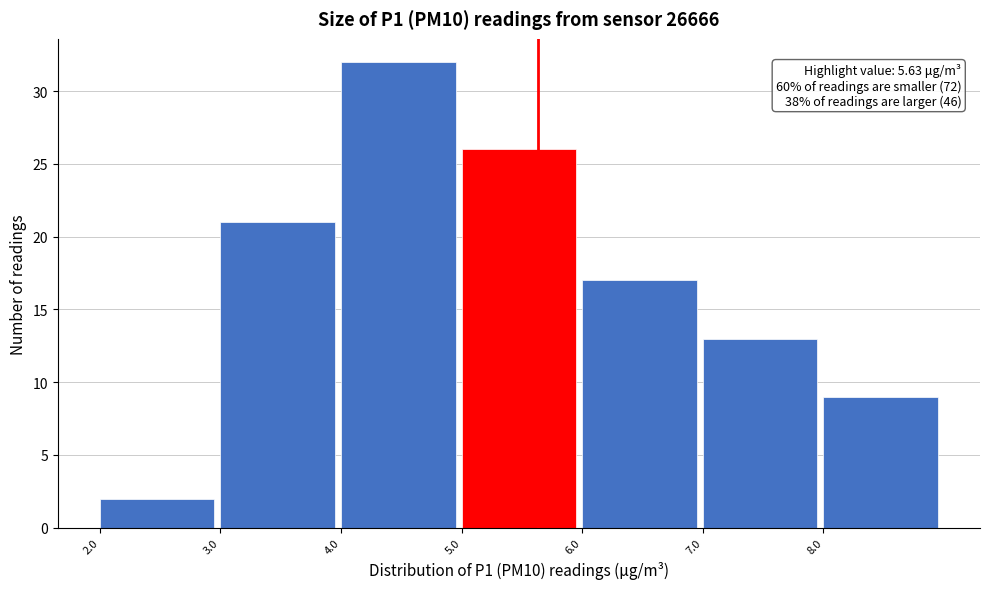

Which range on the x-axis has the tallest bar?

4 to 5